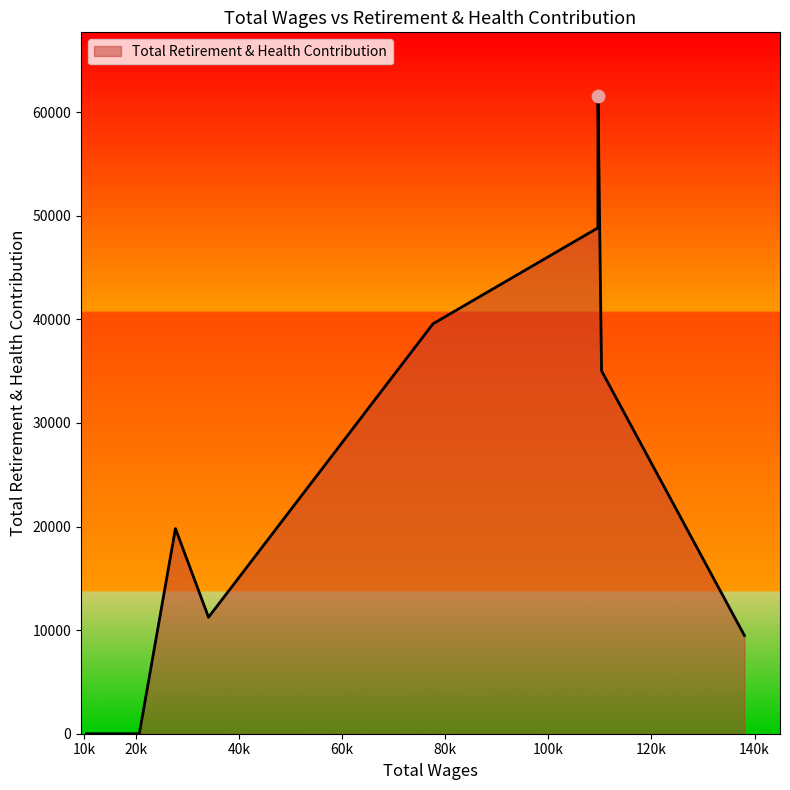

What is the maximum value shown in the chart?

61543